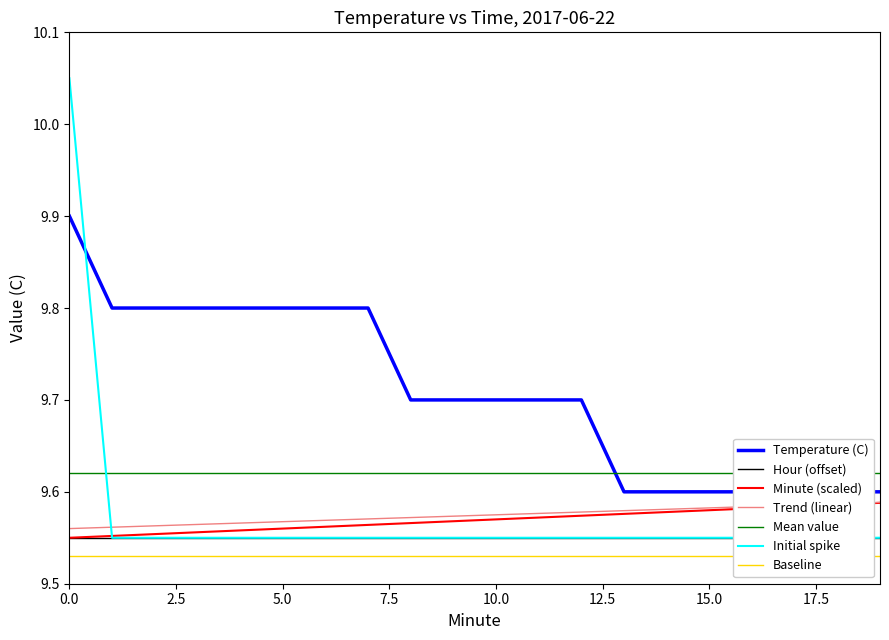

True or false: Temperature (C) has a value of 9.8 at 4.

True